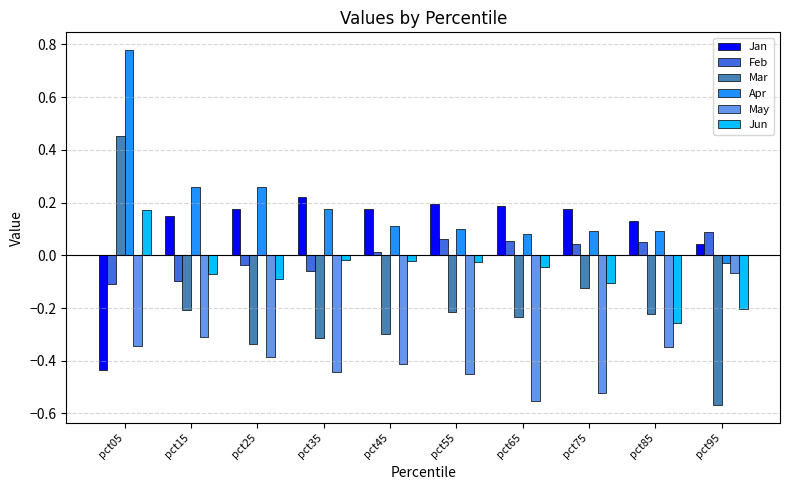

What is the spread (max minus min) of values at pct15?

0.6